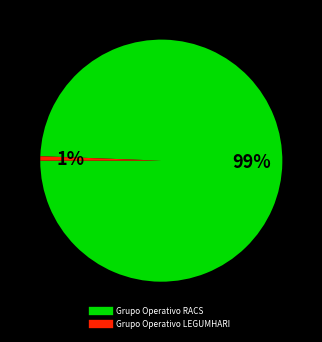

What is the largest slice in the pie chart?

Grupo Operativo RACS